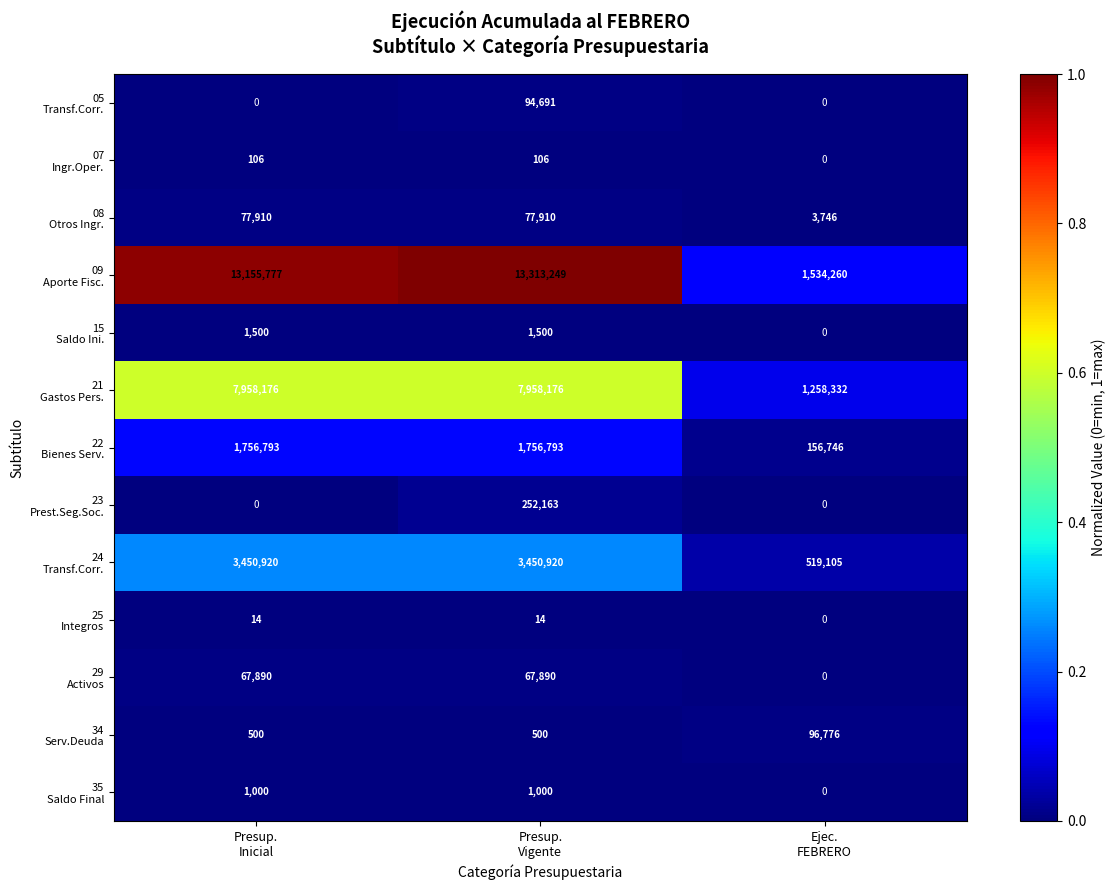

What is the maximum value shown in the chart?

13313249